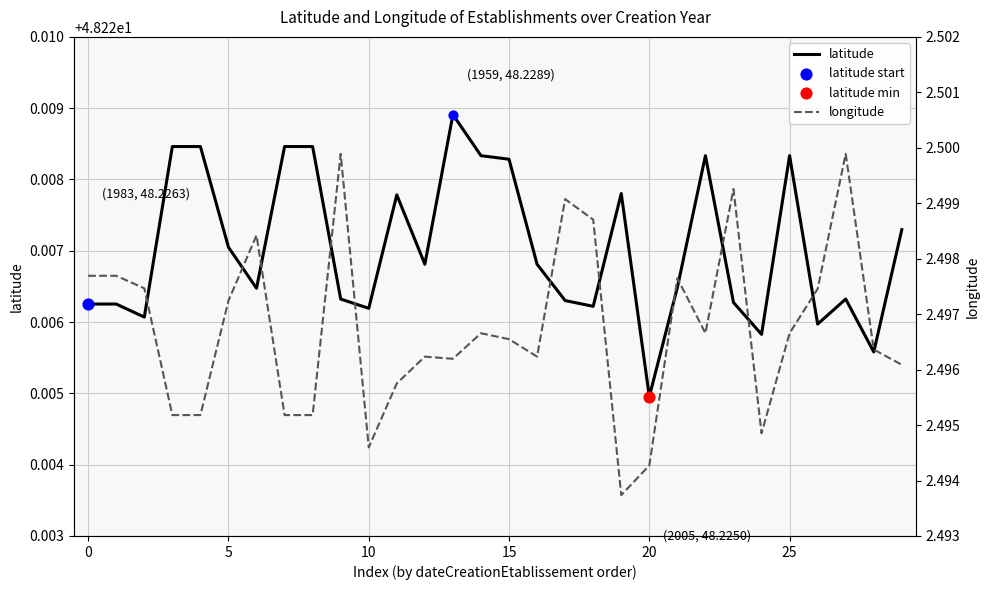

Which series has the widest spread of Y values?

longitude